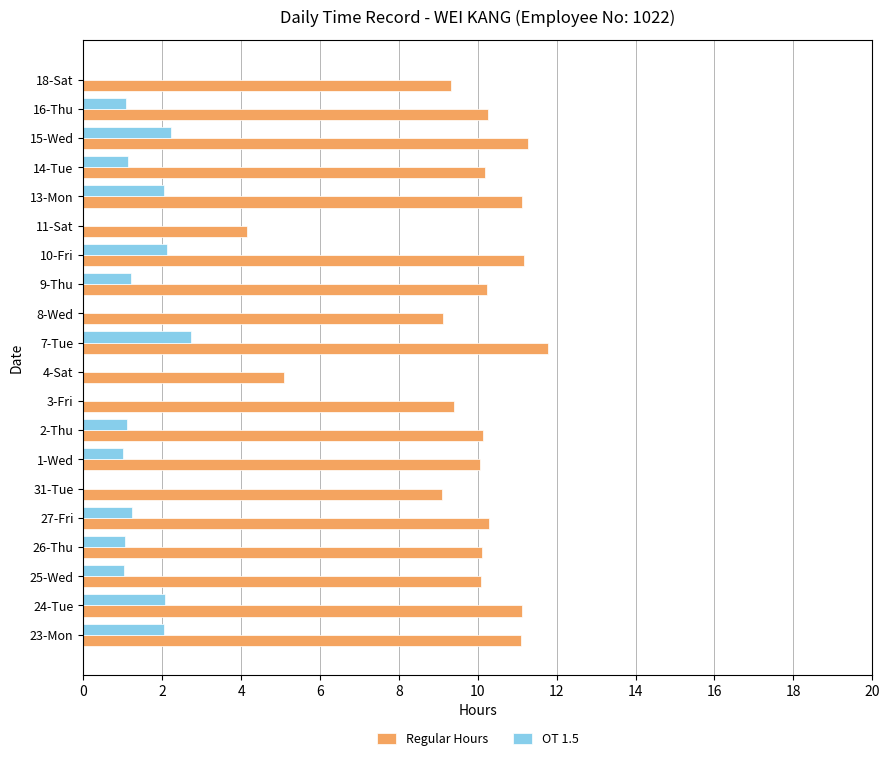

The OT 1.5 series shows 4.0 at 7-Tue. True or false?

False